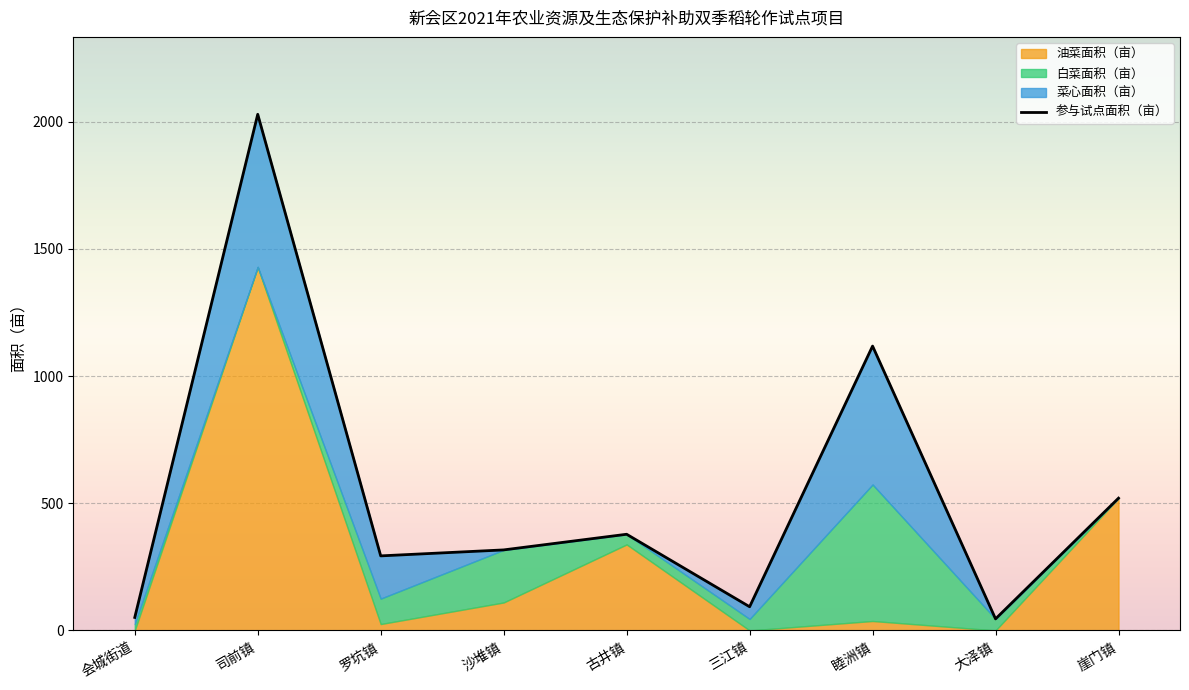

What is the difference between the maximum and minimum values?

1983.7